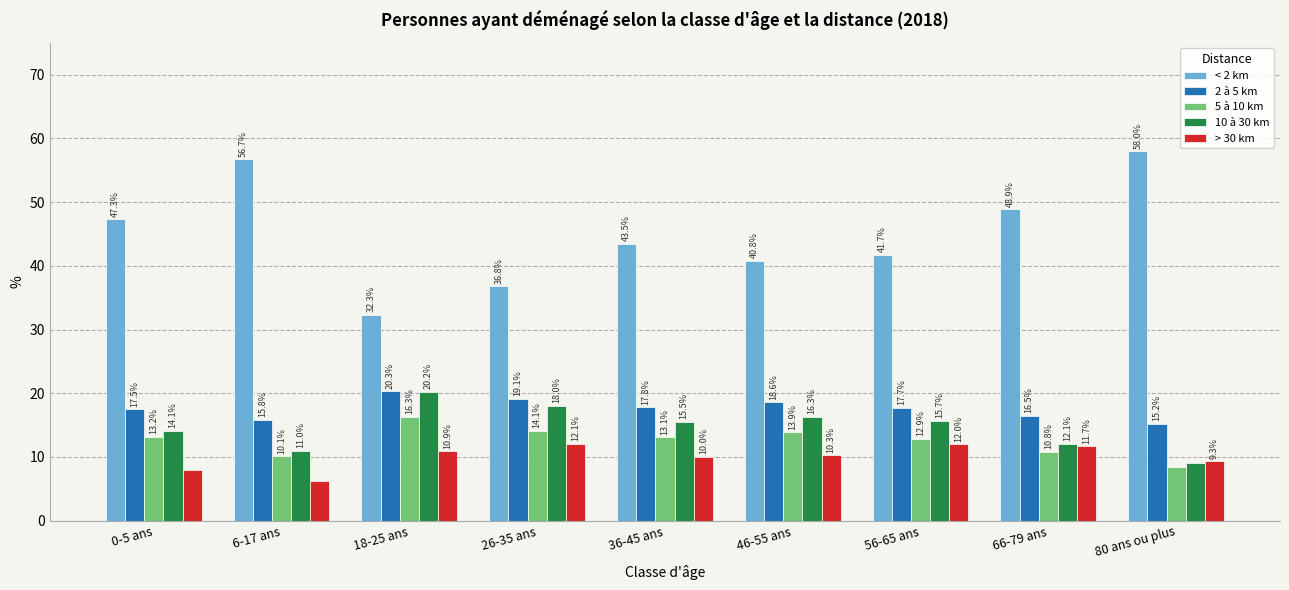

How many series are shown in this chart?

5